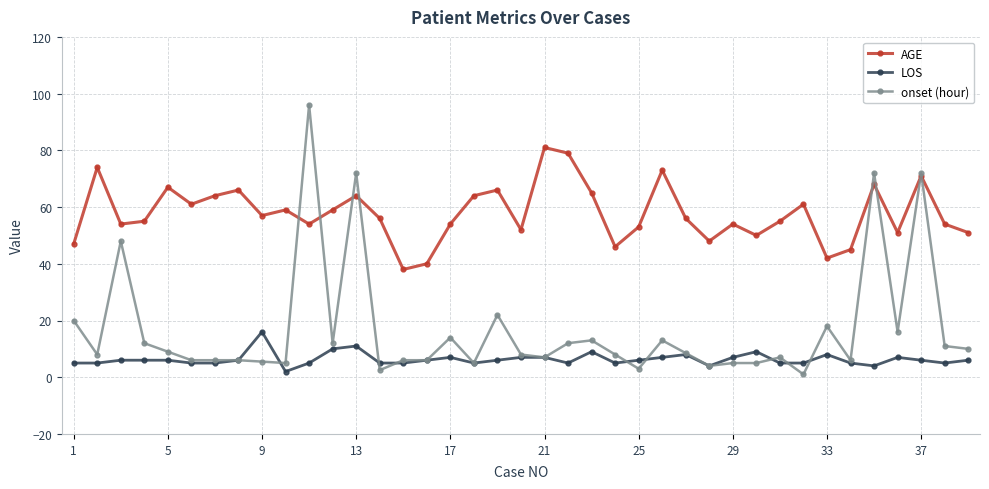

True or false: LOS has more than 1 points higher than both neighbors.

True